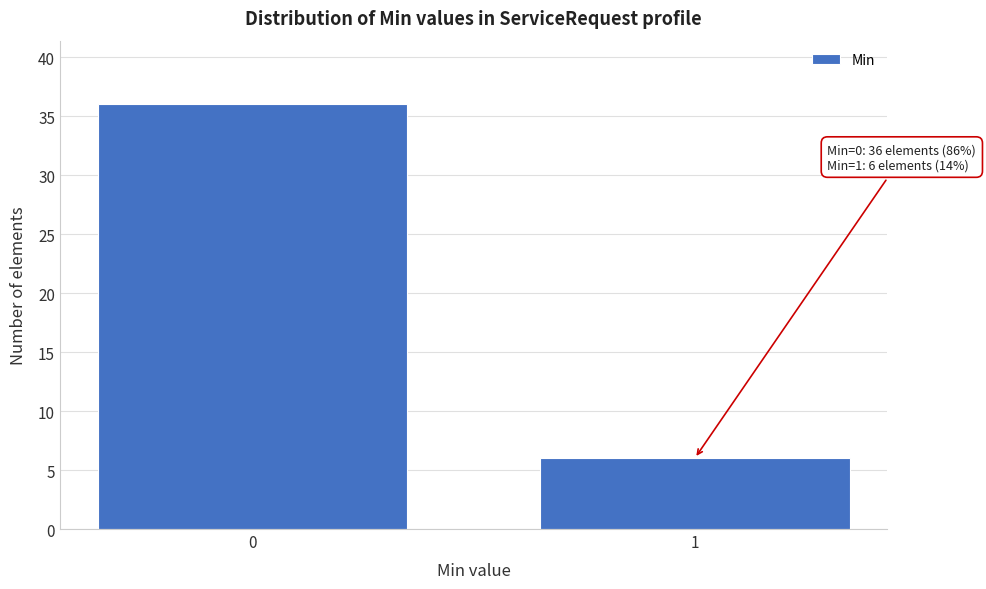

Reading left to right, extract all data points from this chart.

36	6